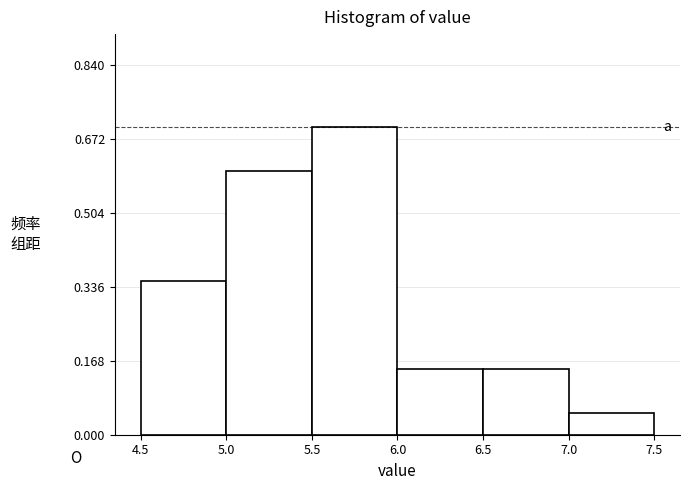

How tall is the bar that spans 4.5 to 5.0 on the x-axis? The values are not printed on the chart, so give them approximately, as read against the axis.

0.36